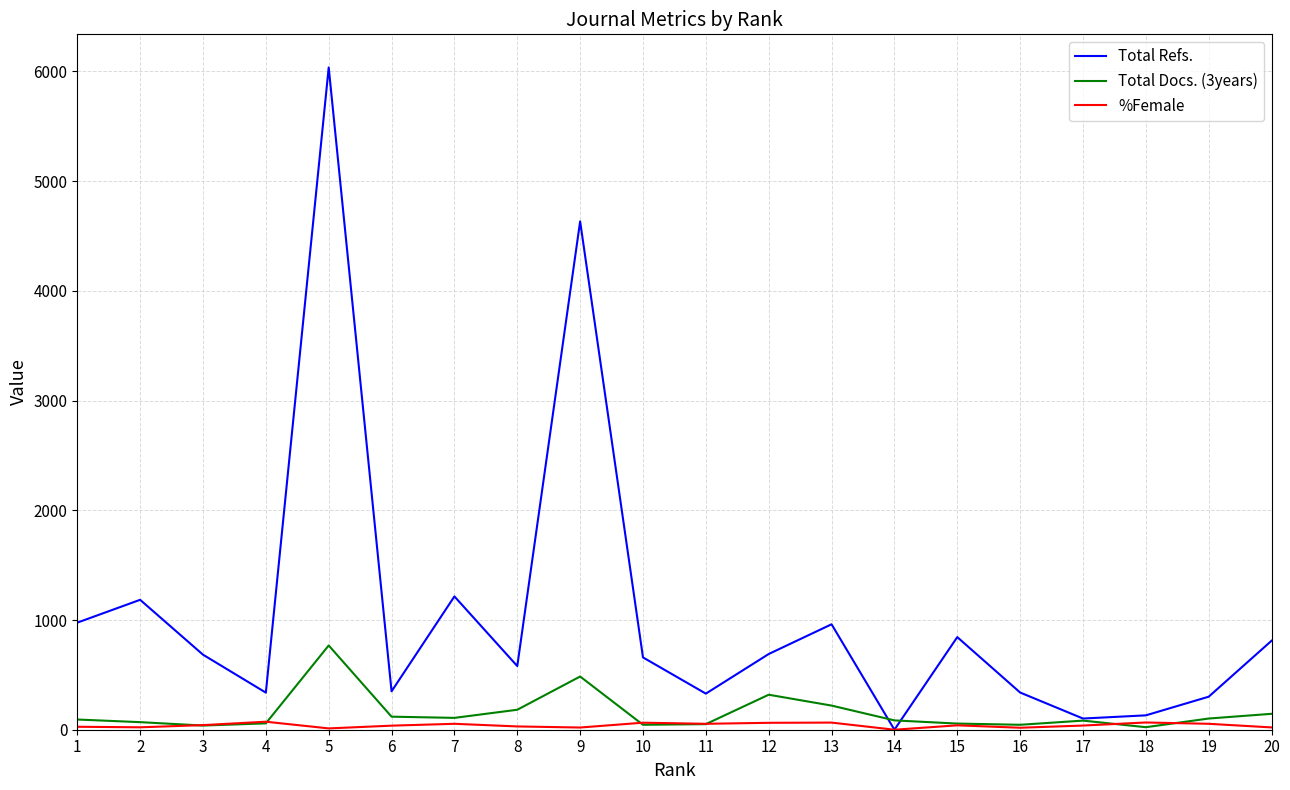

What is the difference between the Total Docs. (3years) values at 13 and 2?

151